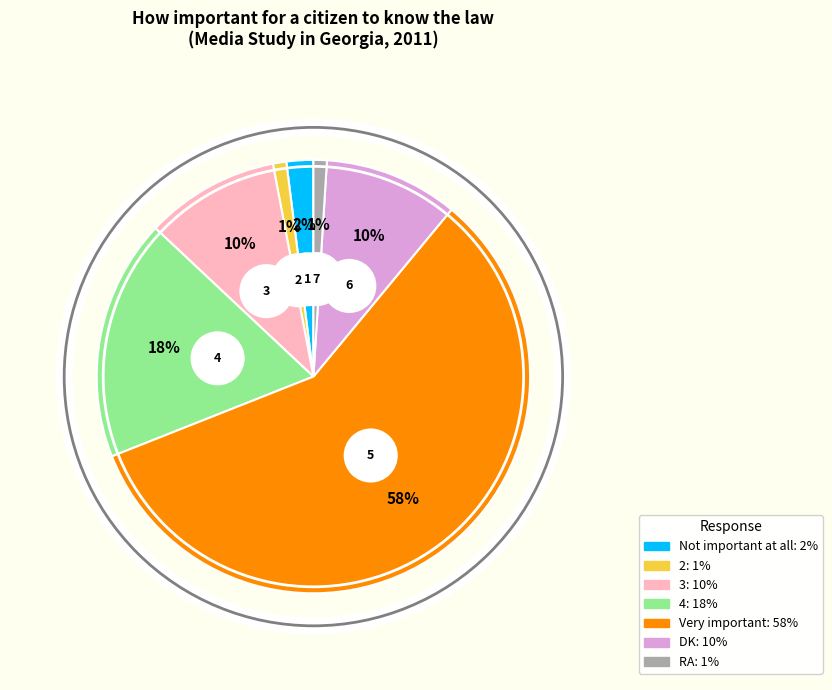

What is the change in value from Not important at all to 4?

+16